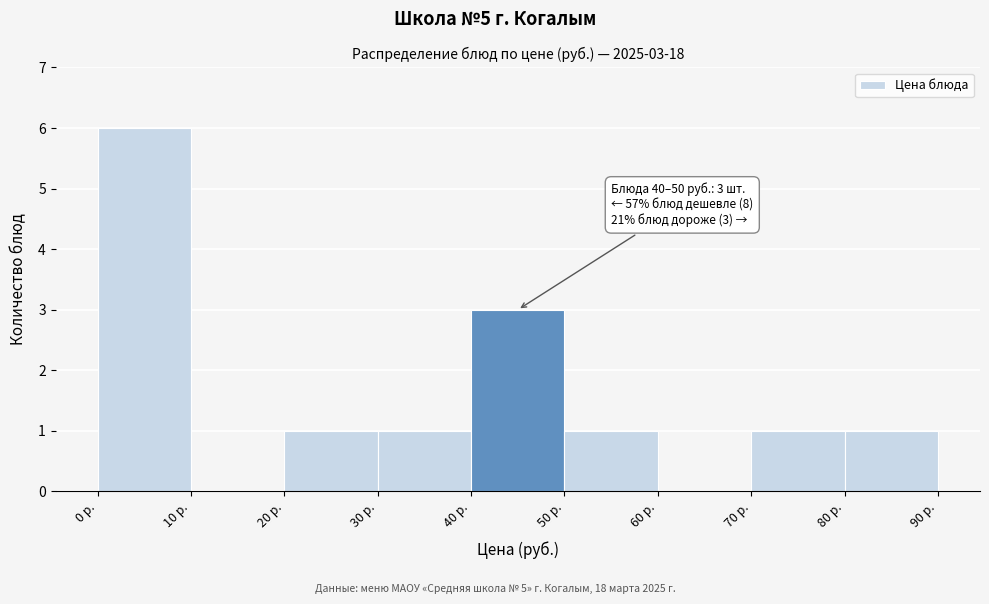

Which range on the x-axis has the tallest bar?

0 to 10